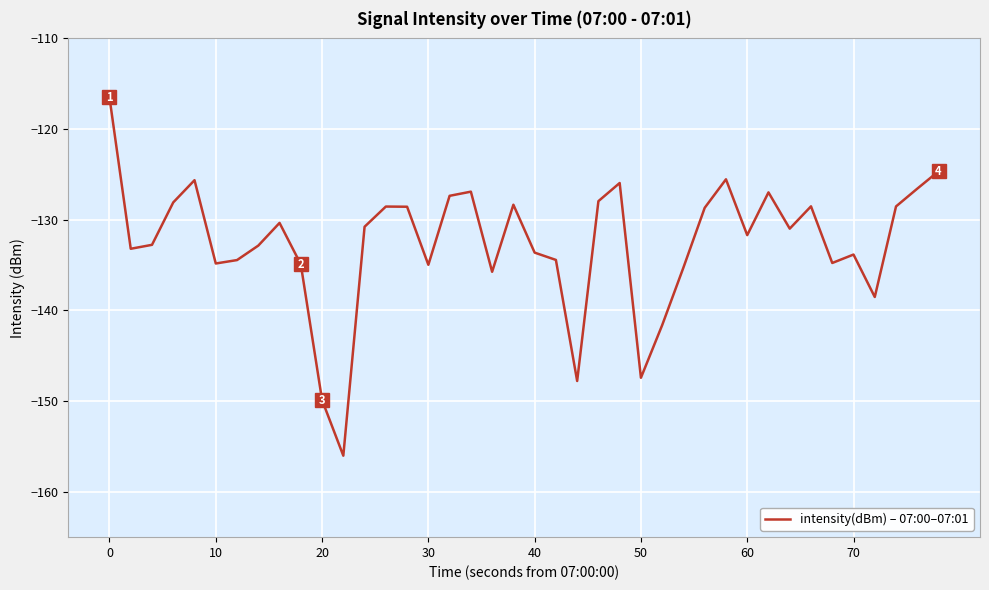

What is the smallest value displayed?

-156.0